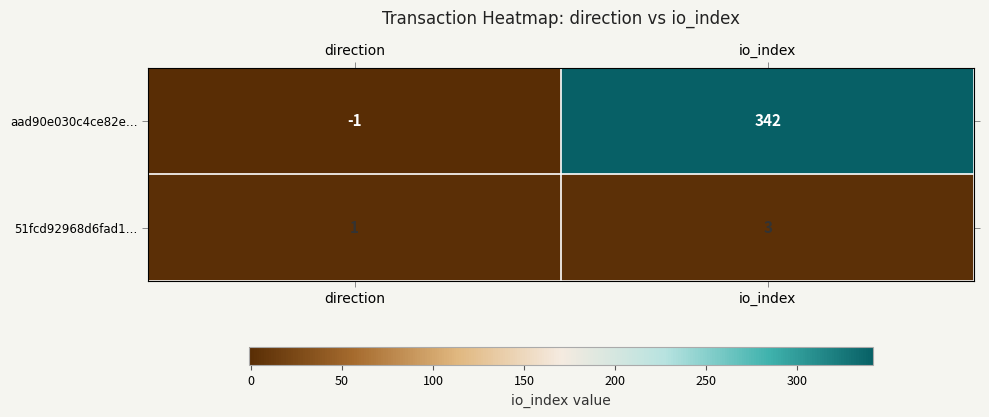

Rank the series by their average value, from highest to lowest.

aad90e030c4ce82e…, 51fcd92968d6fad1…